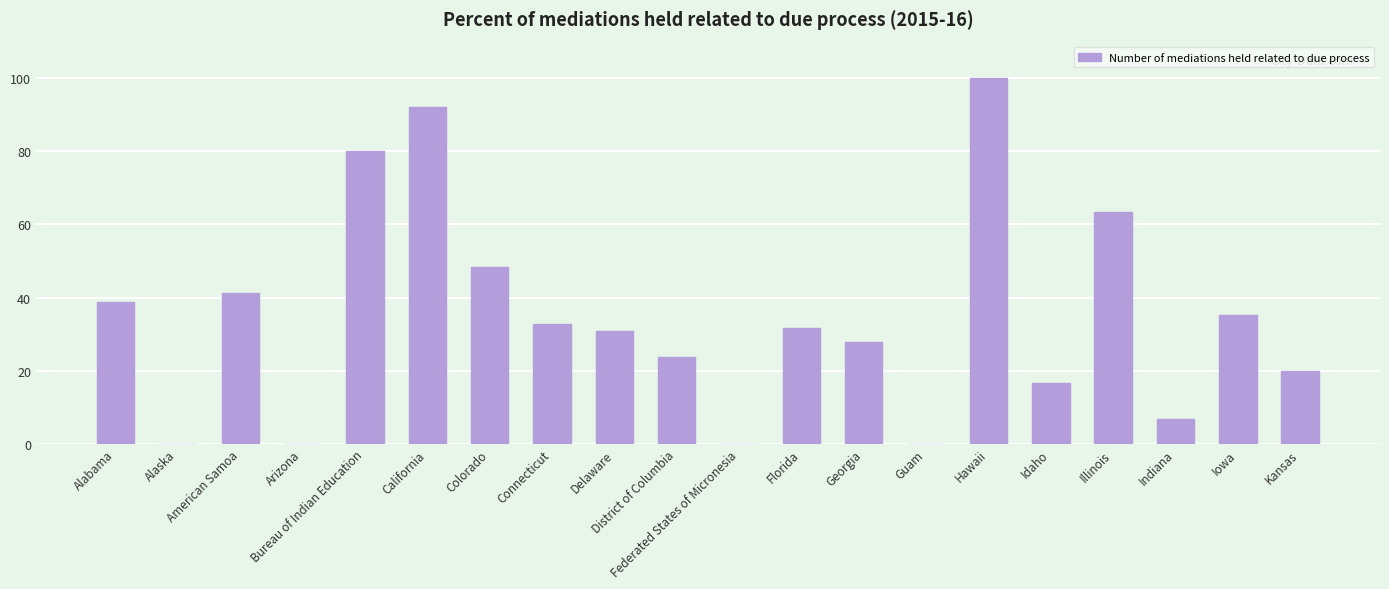

What is the greatest value displayed?

100.0